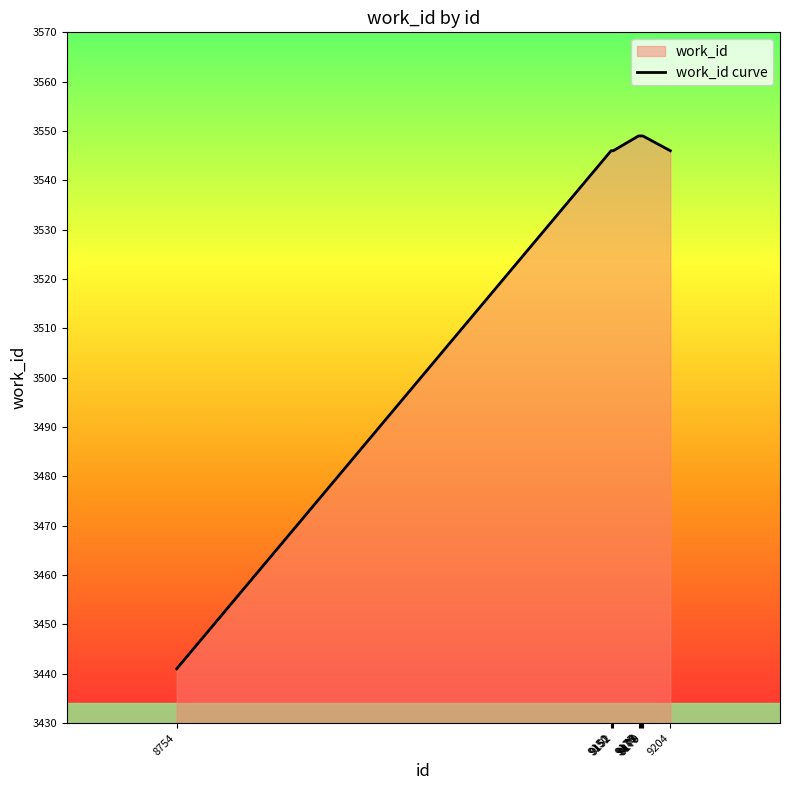

Rank the categories by value from lowest to highest.

8754, 9150, 9151, 9152, 9204, 9175, 9176, 9177, 9178, 9179